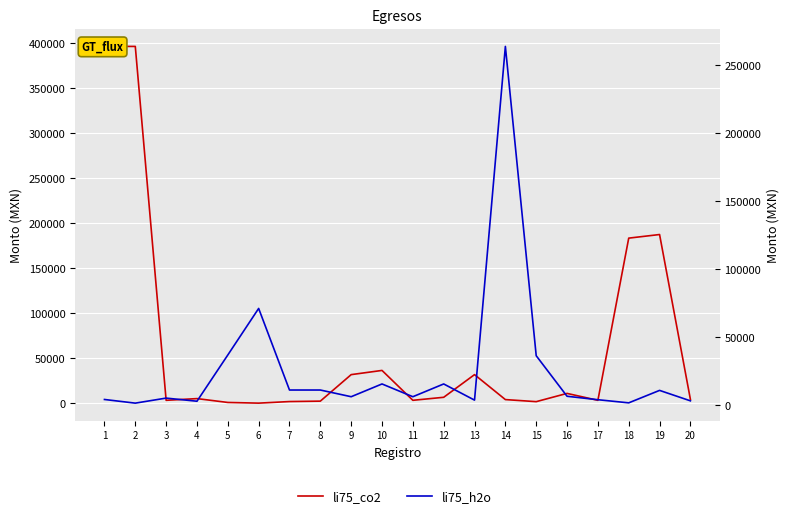

Reading left to right, transcribe all the data shown in this chart.

li75_co2: 1=396051.8	2=396051.8	3=3217.5	4=5111.0	5=839.5	6=79.2	7=1838.6	8=2298.1	9=31729.1	10=36387.0	11=3217.5	12=6566.0	13=31729.1	14=4021.7	15=1723.8	16=10884.0	17=3200.0	18=183245.7	19=187245.4	20=4200.0
li75_h2o: 1=4200.0	2=1511.5	3=5218.4	4=2915.1	5=36933.1	6=71170.7	7=11158.0	8=11158.0	9=6231.8	10=15621.1	11=6231.8	12=15621.1	13=3726.6	14=263905.2	15=36387.0	16=6566.0	17=4021.7	18=1723.8	19=10884.0	20=3200.0